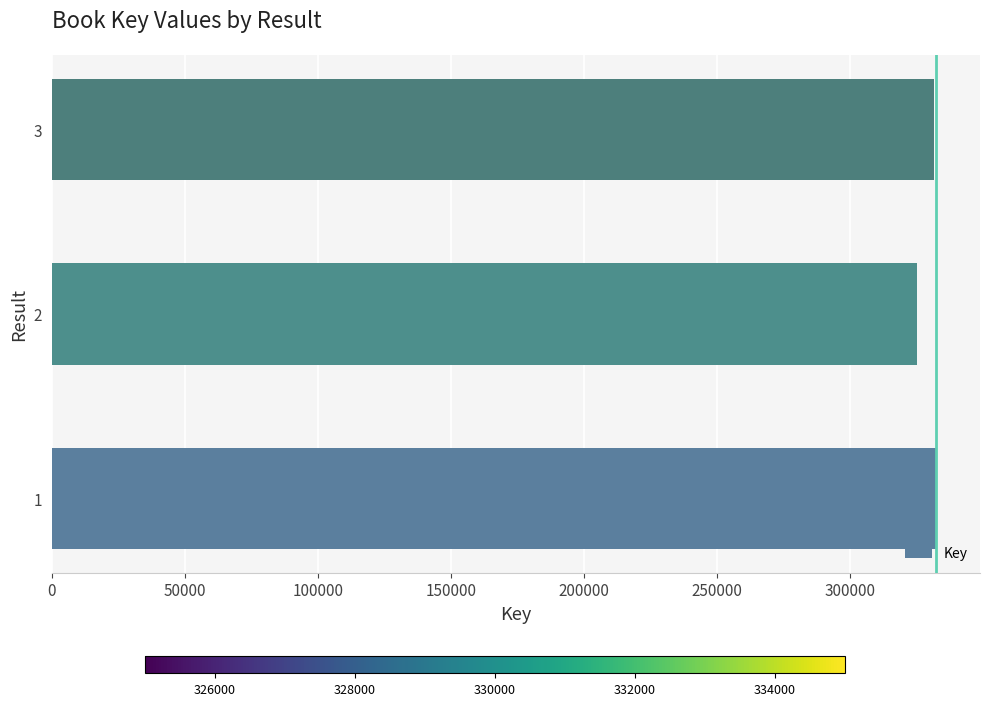

Is it true that the value at 2 is 325051?

True